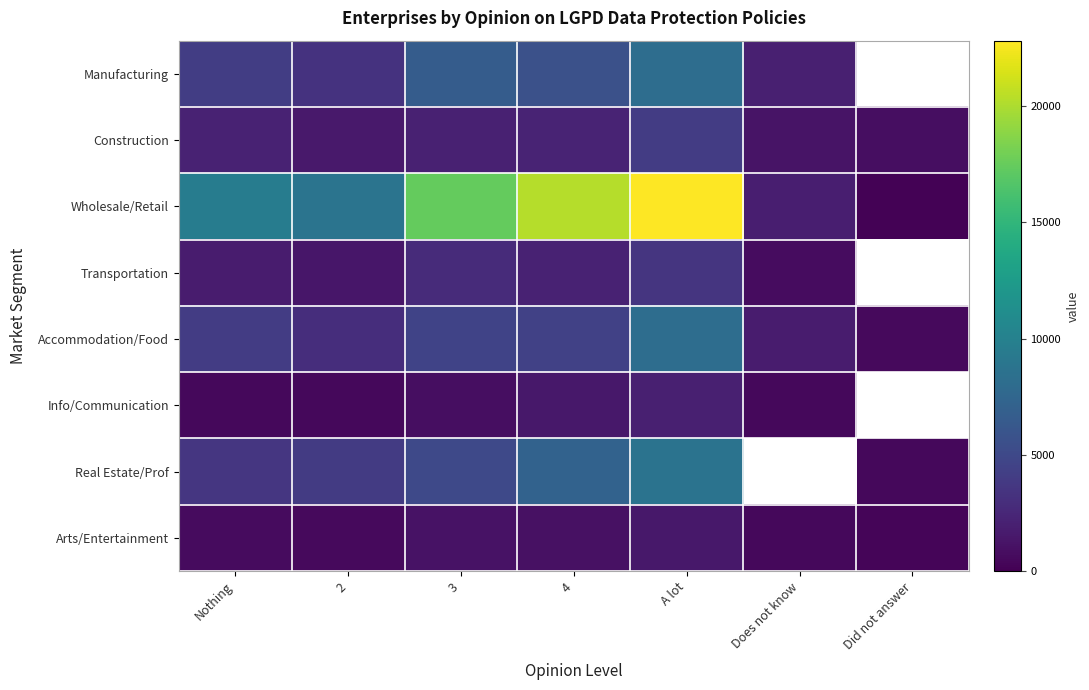

Which has a higher value, Nothing or Does not know?

Nothing